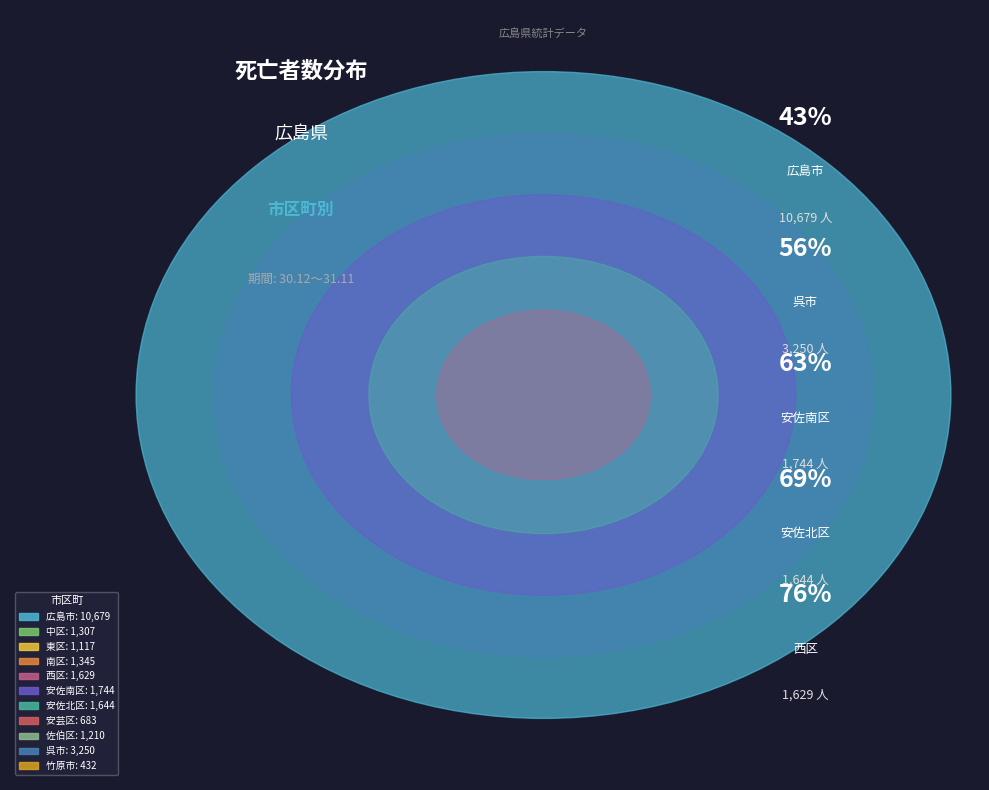

To the nearest percent, what is the difference between the largest and smallest slice percentages?

41%